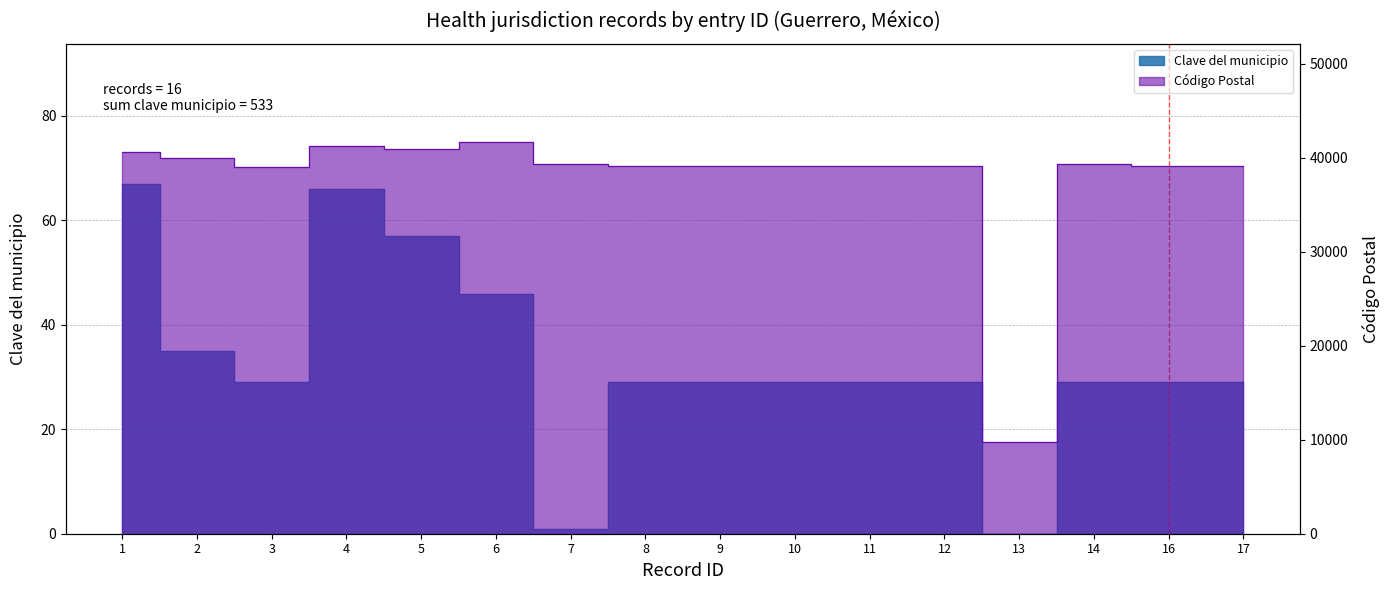

At how many categories does at least one series exceed 10123?

15